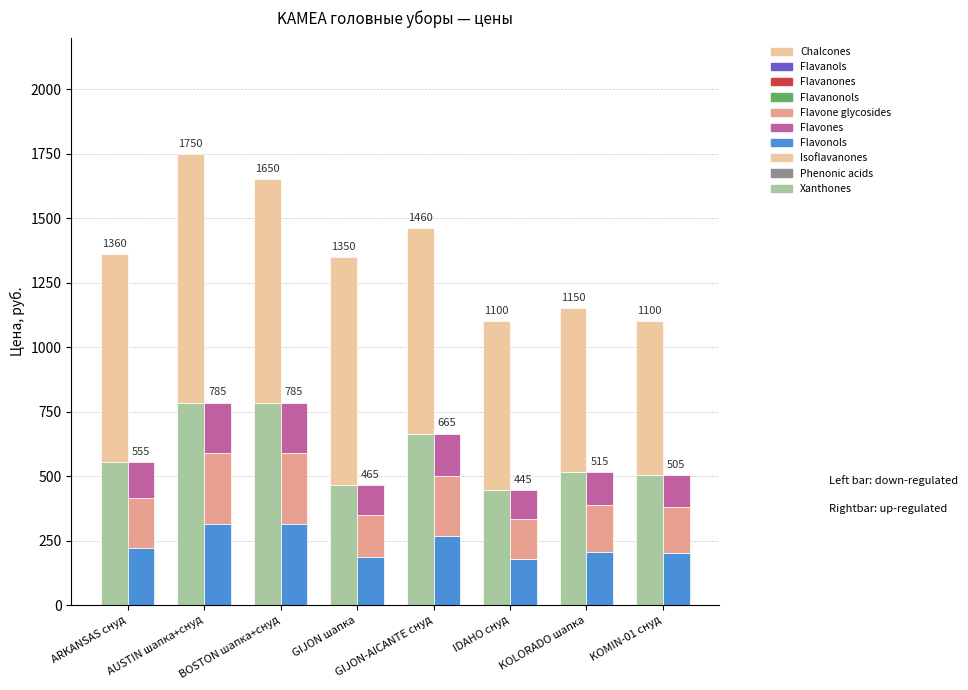

Which label corresponds to the largest value in the chart?

AUSTIN шапка+снуд